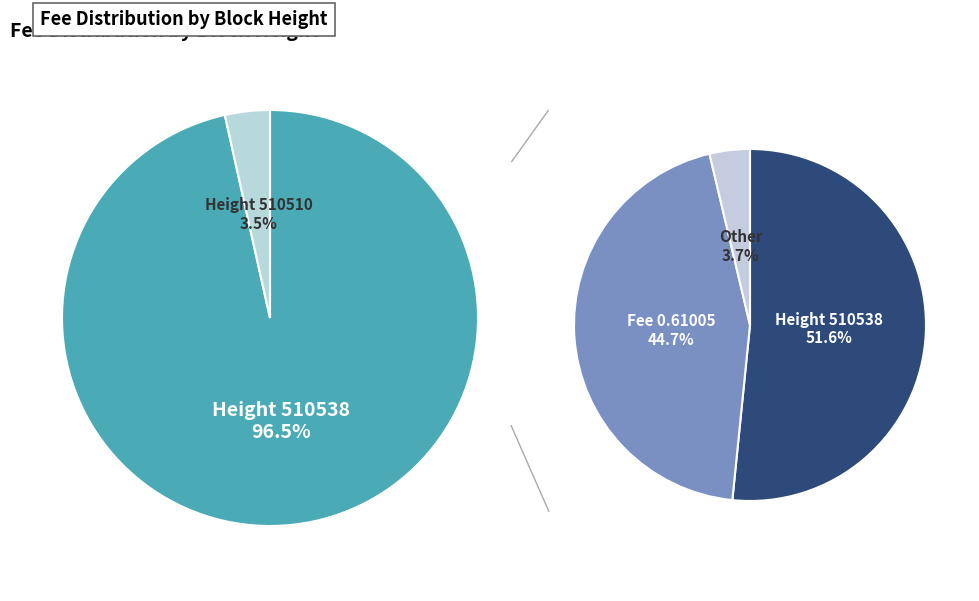

How many segments does this pie chart have?

2